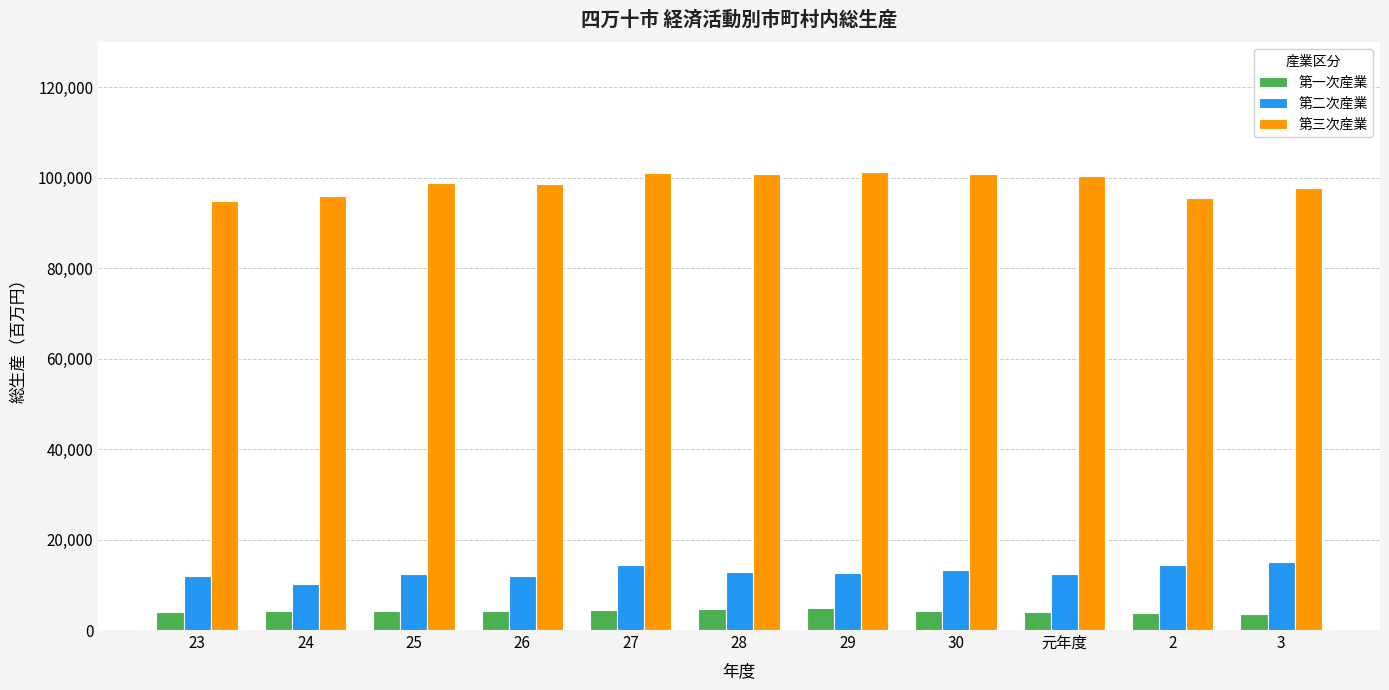

What are all the series names shown in the legend?

第一次産業, 第二次産業, 第三次産業